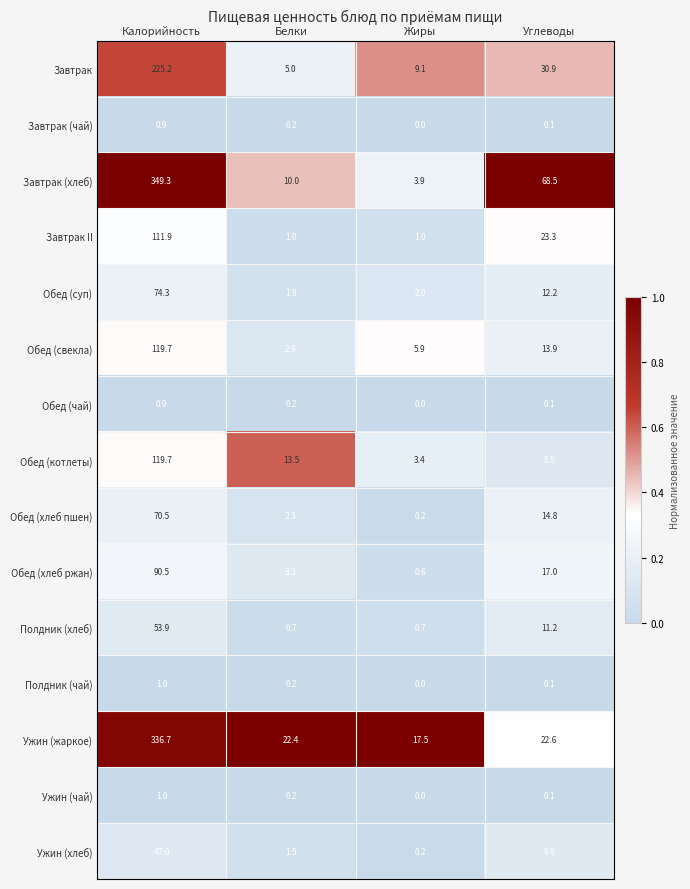

What is the highest value of the Завтрак (хлеб) series?

349.3